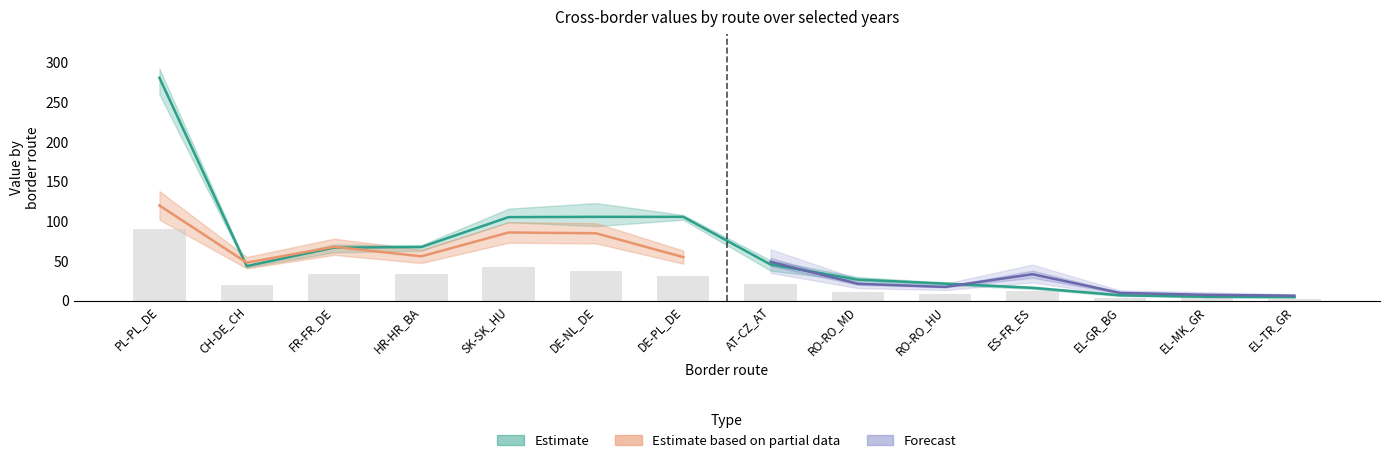

How many groups of bars are there?

14